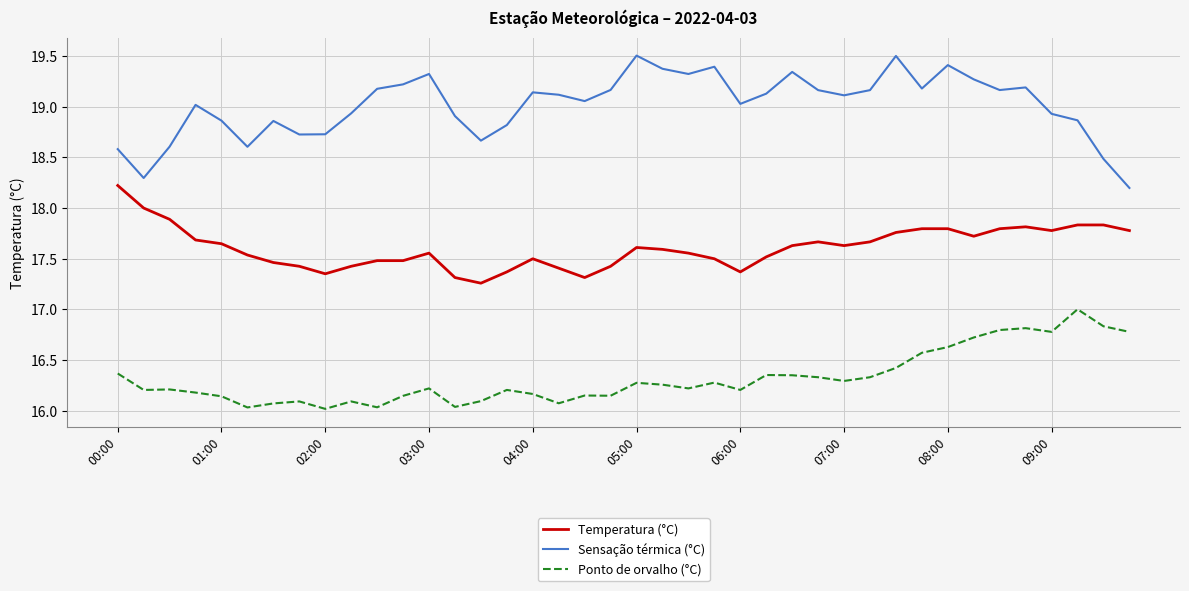

List the series in order of their peak value, highest first.

Sensação térmica (°C), Temperatura (°C), Ponto de orvalho (°C)